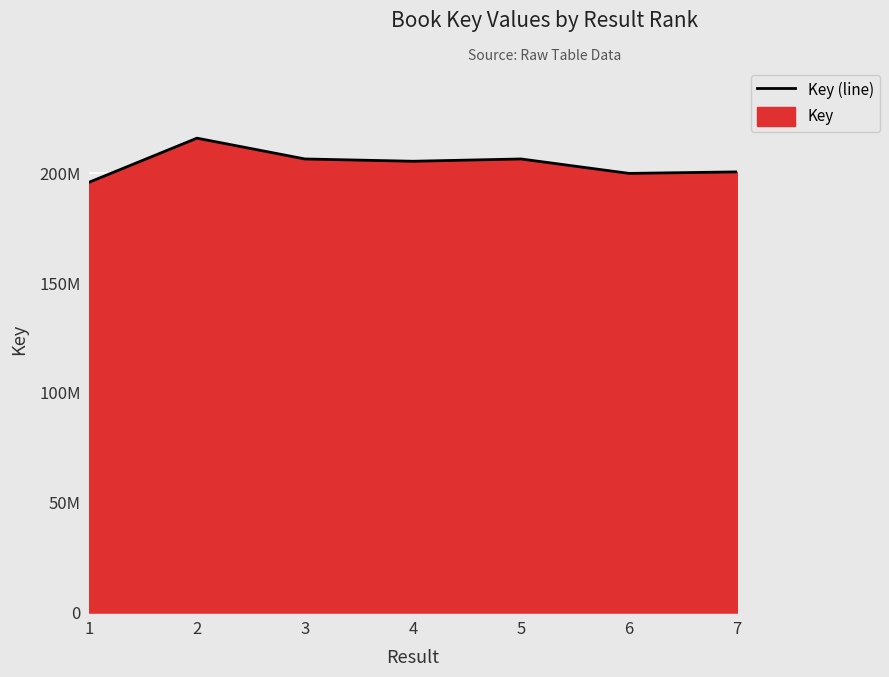

True or false: there are more than 1 points higher than both neighbors.

True